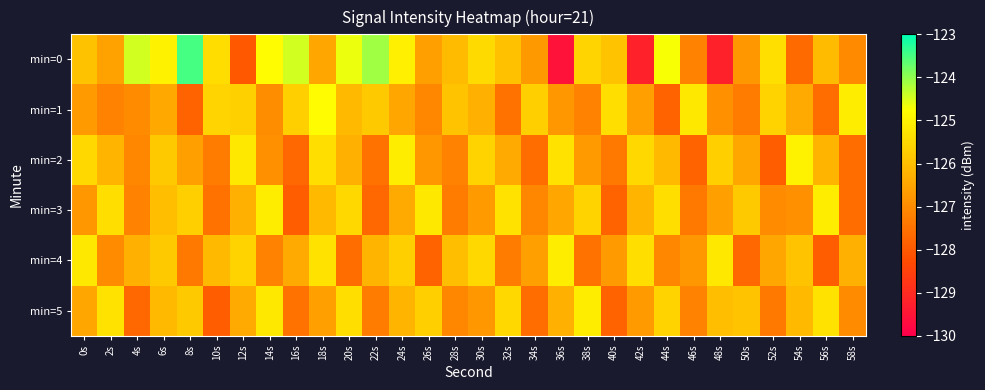

What is the difference between the highest and lowest values at 42s?

3.8